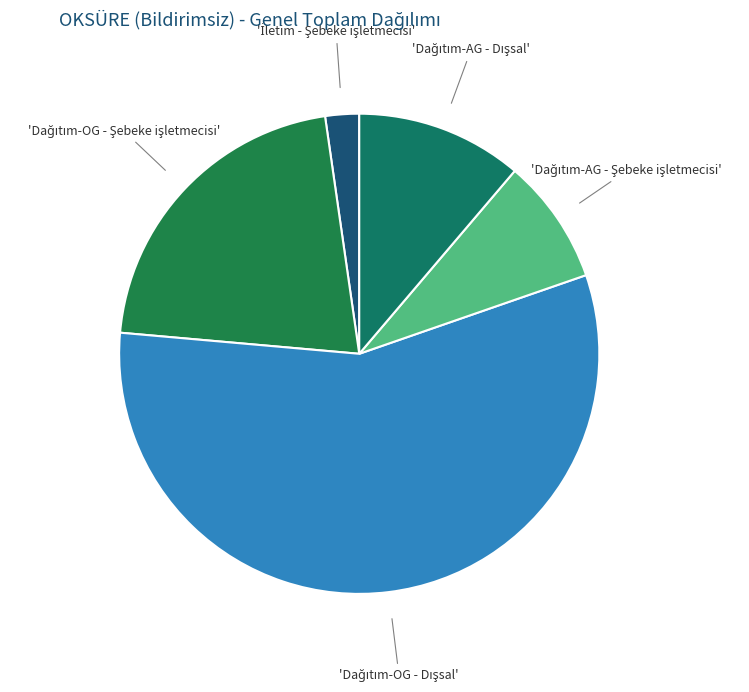

How many segments does this pie chart have?

5